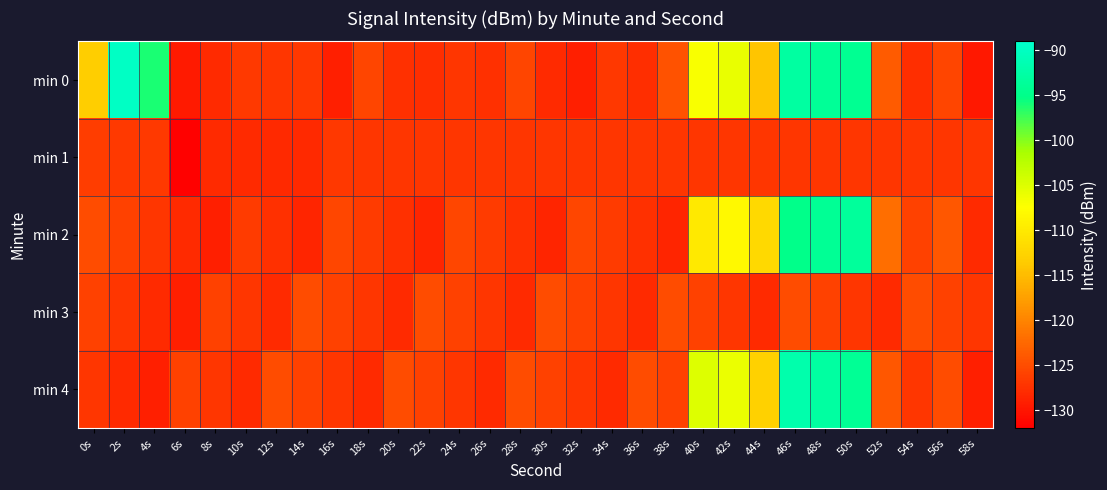

Which category has the lowest value across all series?

6s